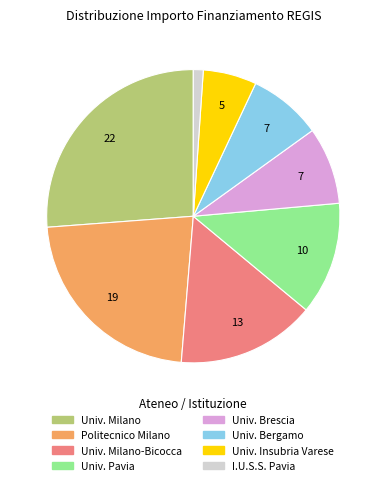

Is it true that Univ. Milano is 21% of the pie?

False